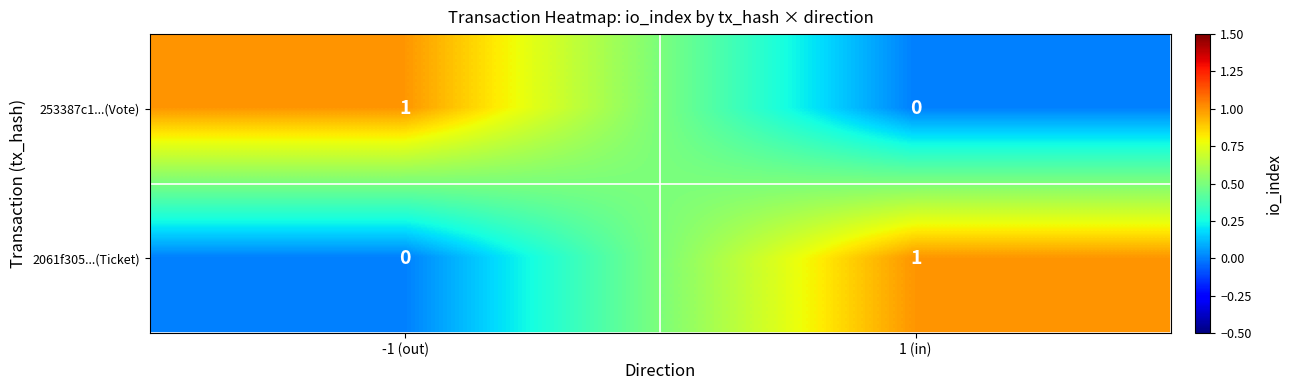

Where is 2061f305...(Ticket) nearest to the value 0?

-1 (out)